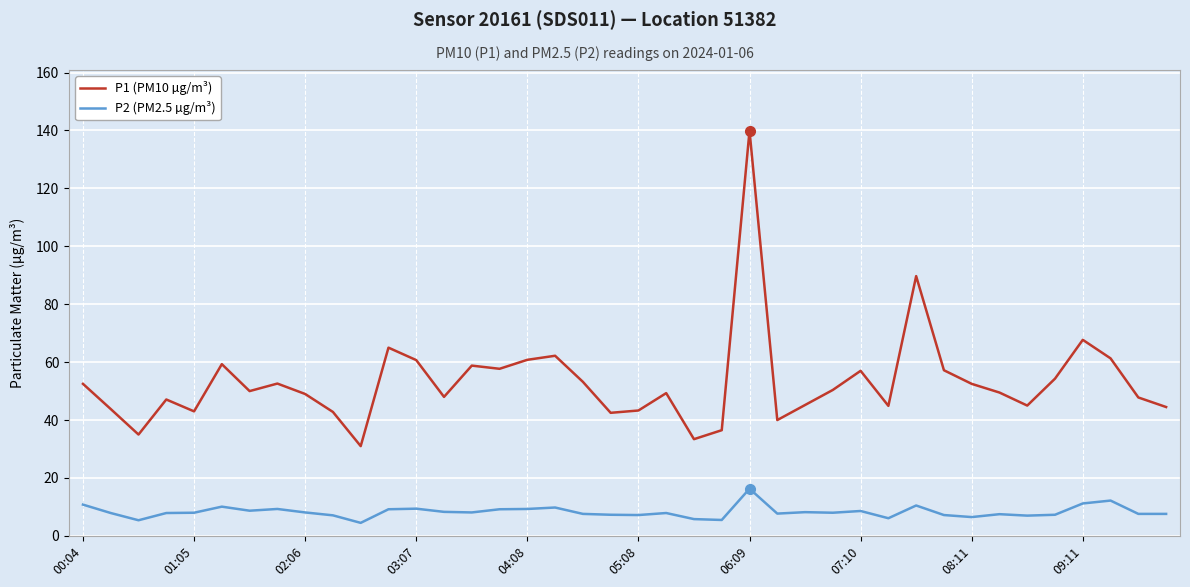

True or false: P2 (PM2.5 µg/m³) and P1 (PM10 µg/m³) intersect in this chart.

False